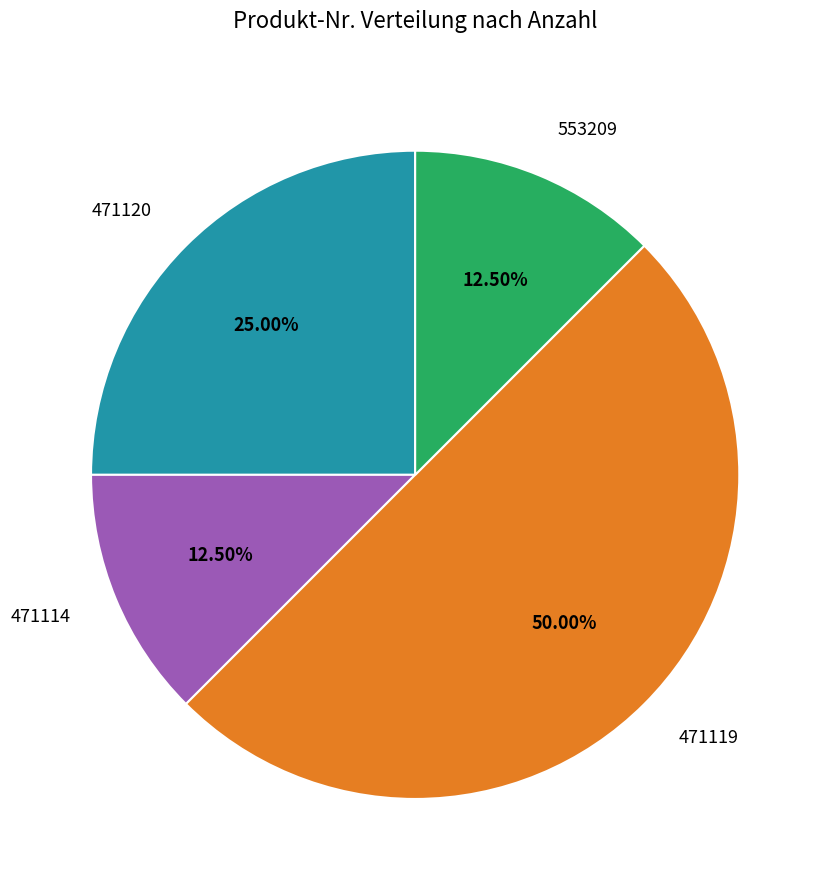

Is the sum of 471114 and 553209 greater than half?

No